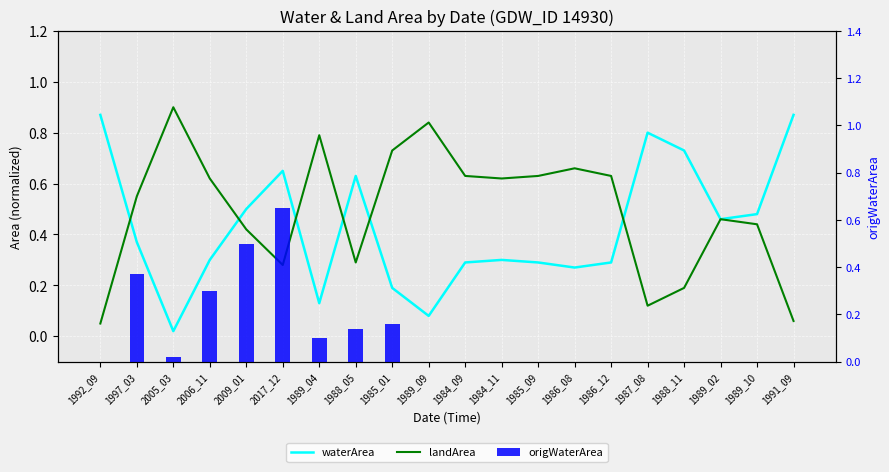

What is the label of the 3rd bar from the right?

1989_02